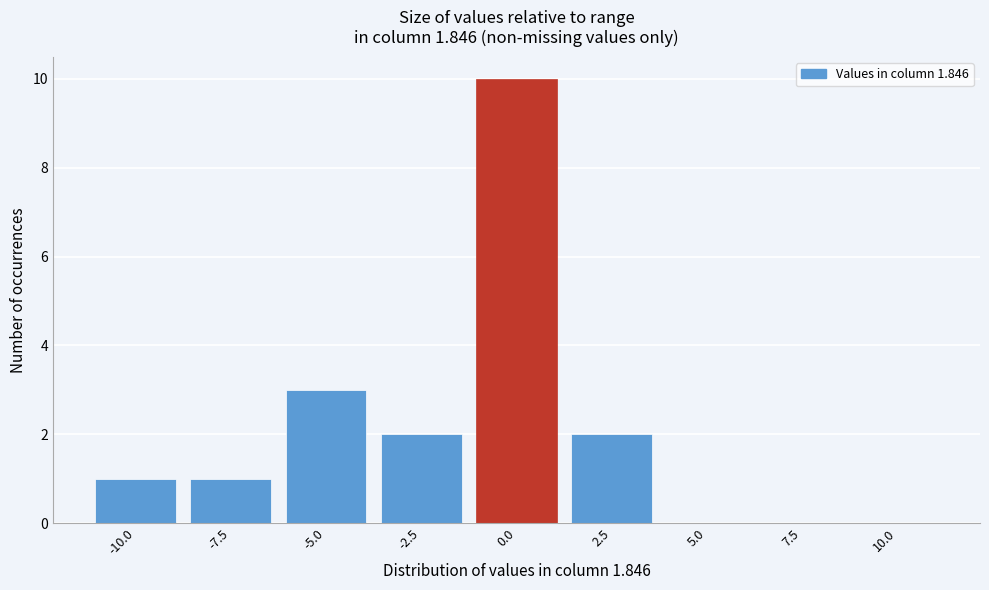

Reading right to left, transcribe all the data shown in this chart.

10.0=0	7.5=0	5.0=0	2.5=2	0.0=10	-2.5=2	-5.0=3	-7.5=1	-10.0=1